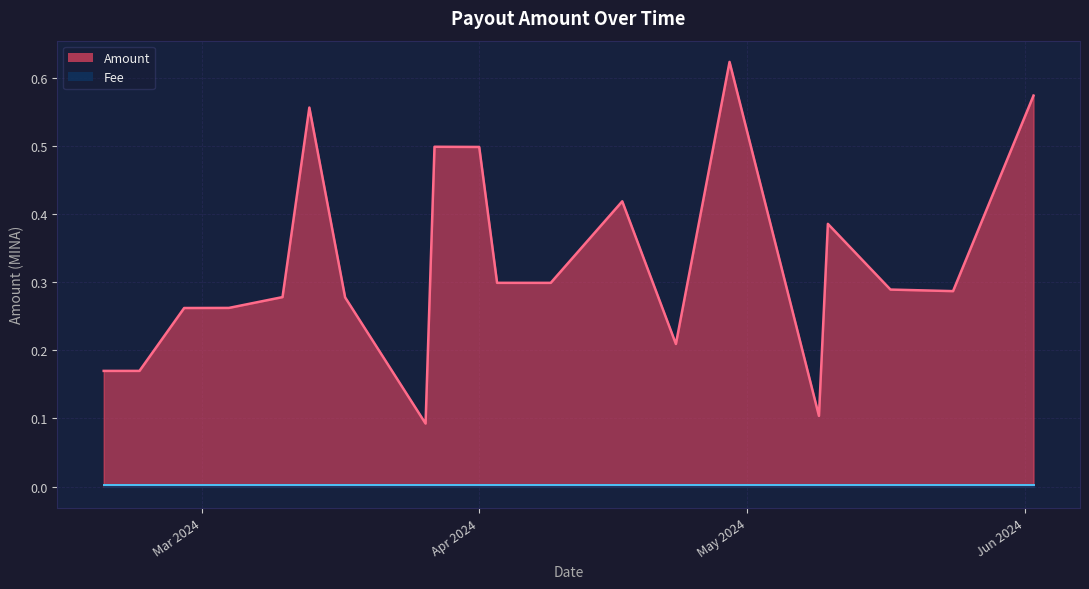

At which category is the sum across all series the highest?

2024-04-29